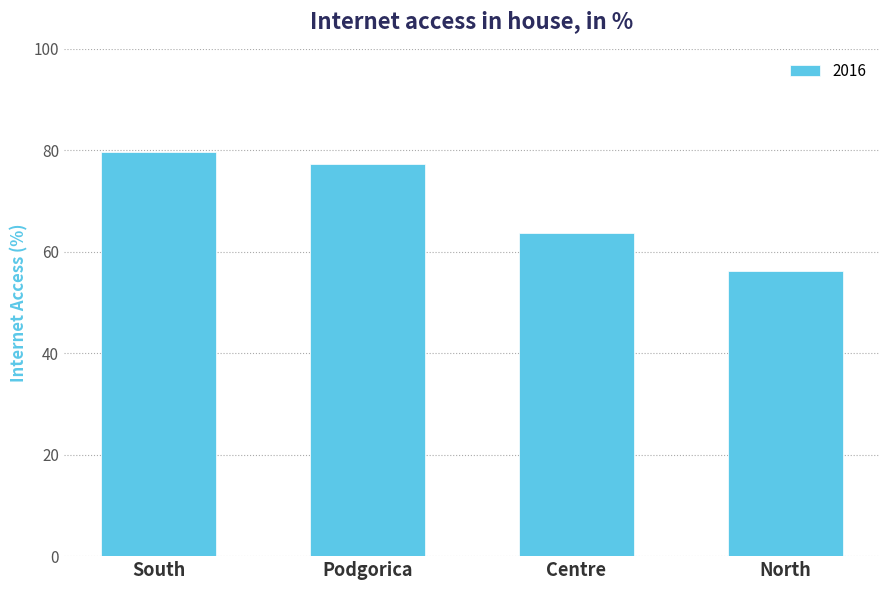

How many bars are there in total?

4